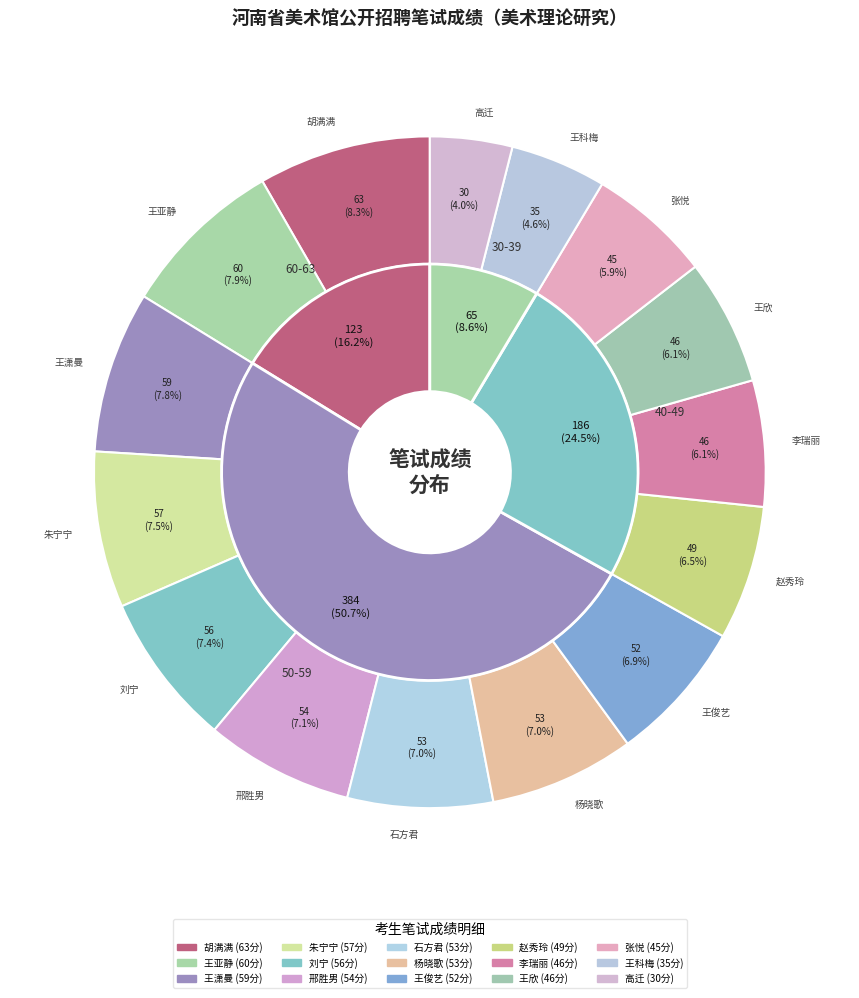

Which category has the smallest portion of the pie?

高迁